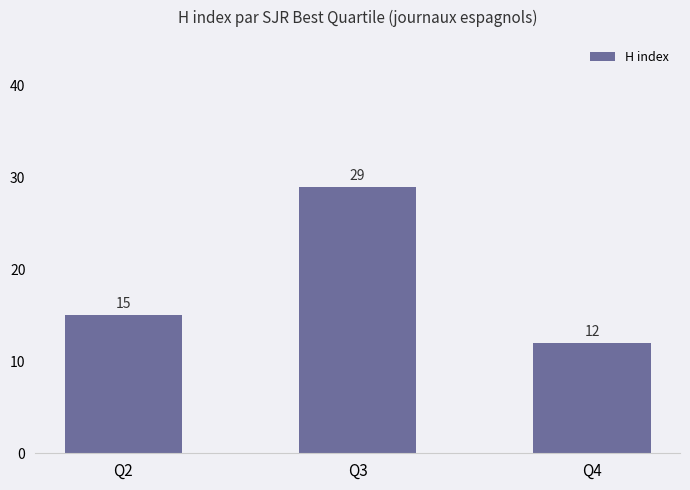

Where is the data nearest to the value 20?

Q2